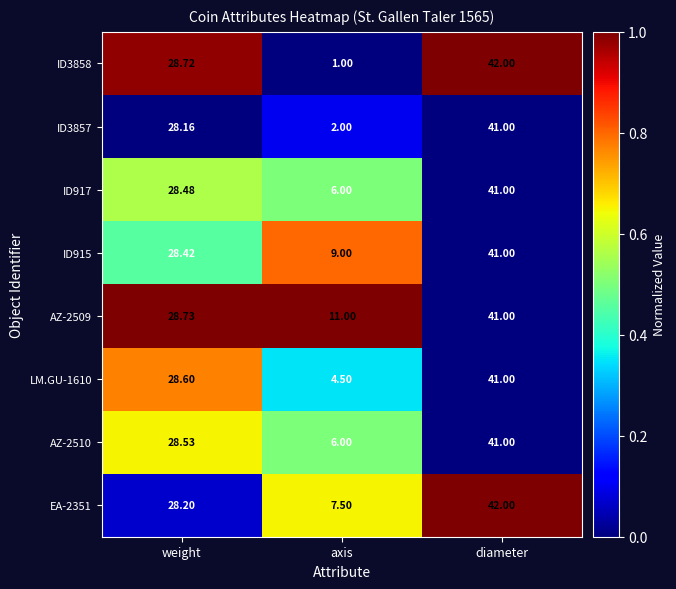

Which series has the largest total across all categories?

AZ-2509